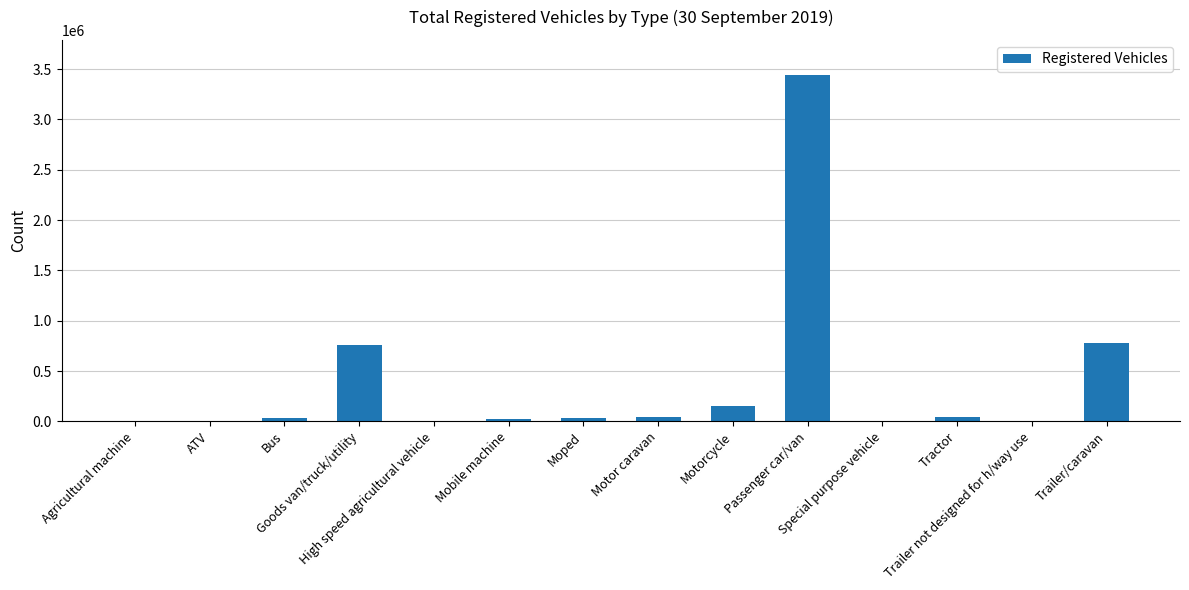

Rank the categories by value from lowest to highest.

High speed agricultural vehicle, Trailer not designed for h/way use, Agricultural machine, Special purpose vehicle, ATV, Mobile machine, Bus, Moped, Motor caravan, Tractor, Motorcycle, Goods van/truck/utility, Trailer/caravan, Passenger car/van